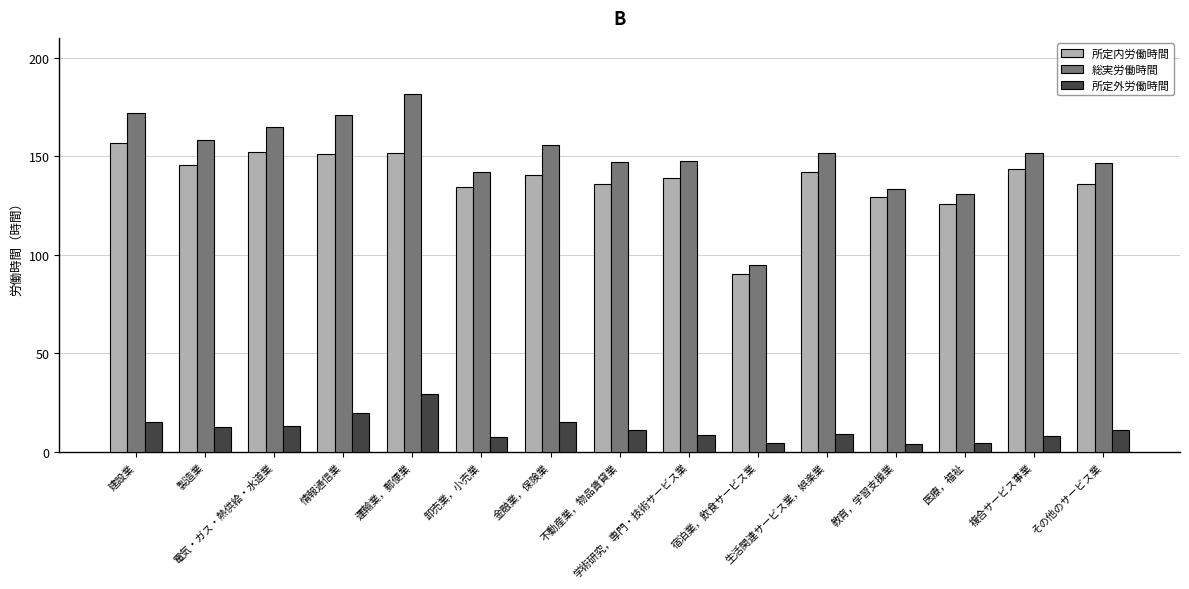

At which category is the sum across all series the highest?

運輸業，郵便業